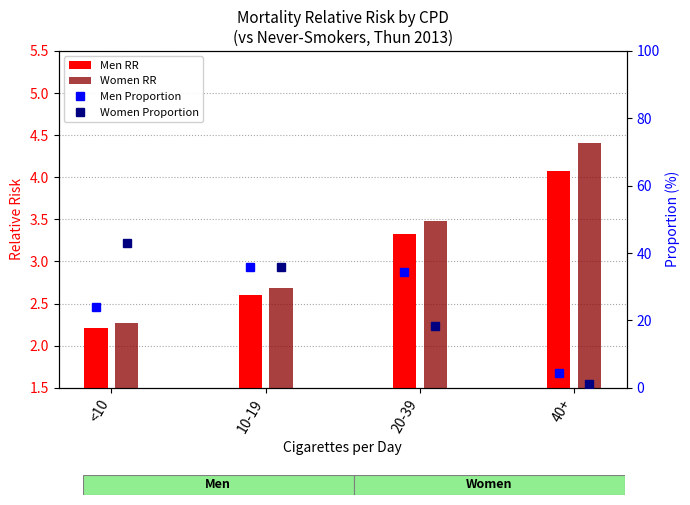

Which series changed the most between 10-19 and 20-39?

Women Proportion